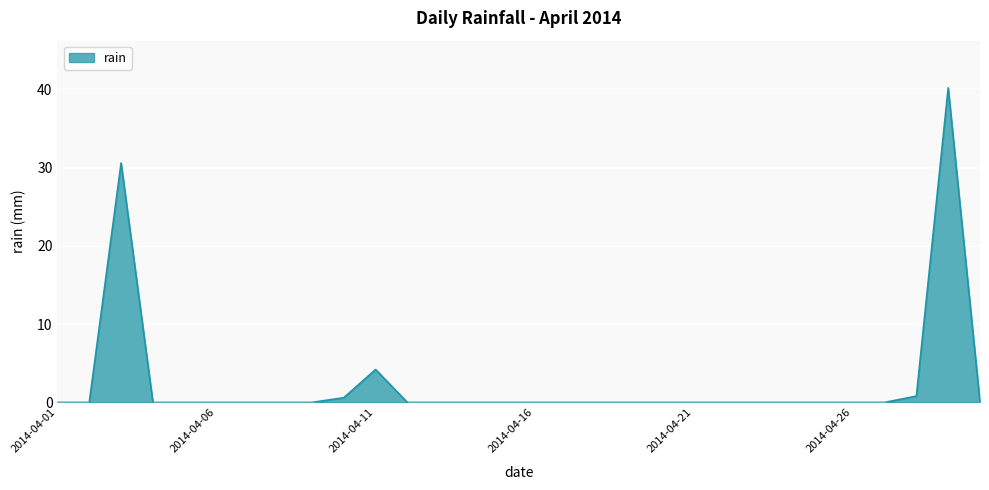

Reading left to right, transcribe all the data shown in this chart.

0.0	0.0	30.6	0.0	0.0	0.0	0.0	0.0	0.0	0.6	4.2	0.0	0.0	0.0	0.0	0.0	0.0	0.0	0.0	0.0	0.0	0.0	0.0	0.0	0.0	0.0	0.0	0.8	40.2	0.0